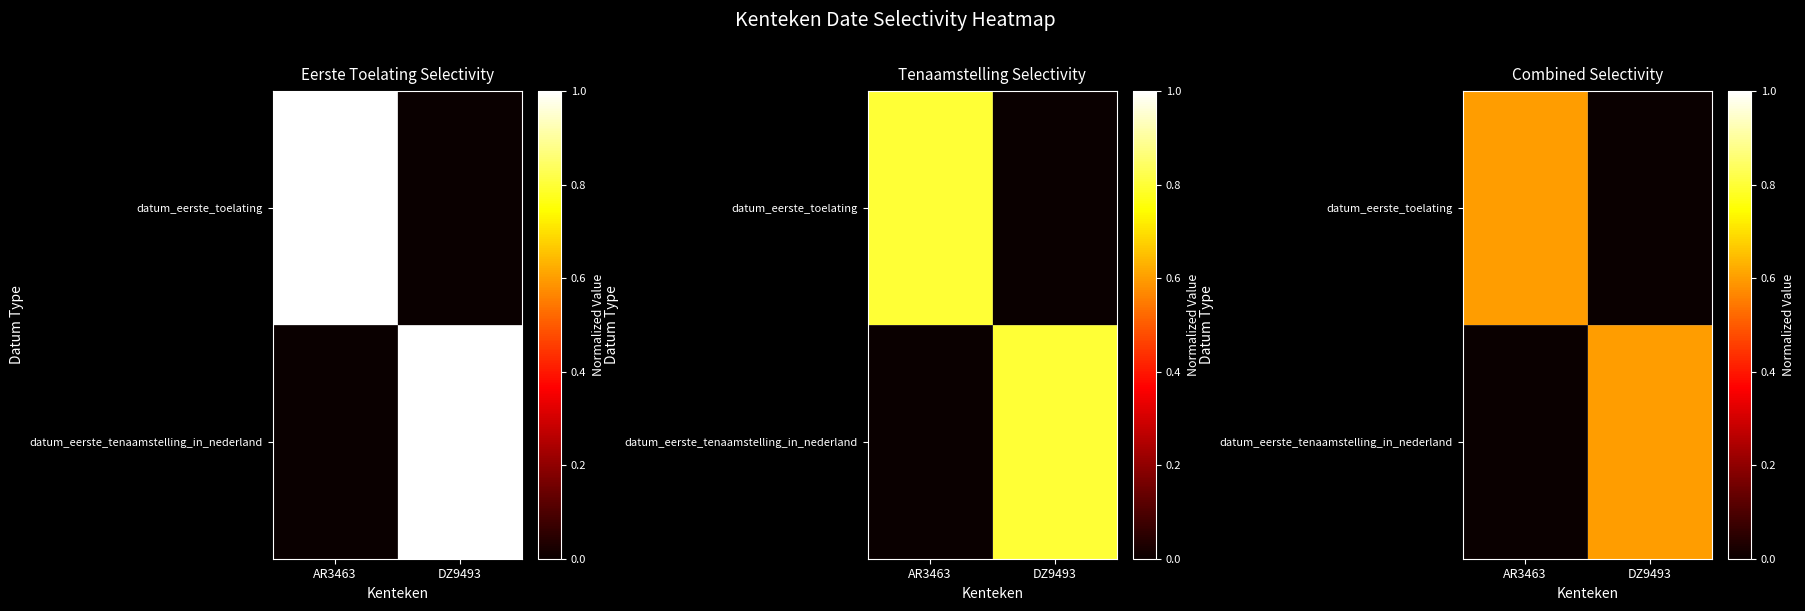

The value of datum_eerste_tenaamstelling_in_nederland at AR3463 is 0.0. True or false?

True